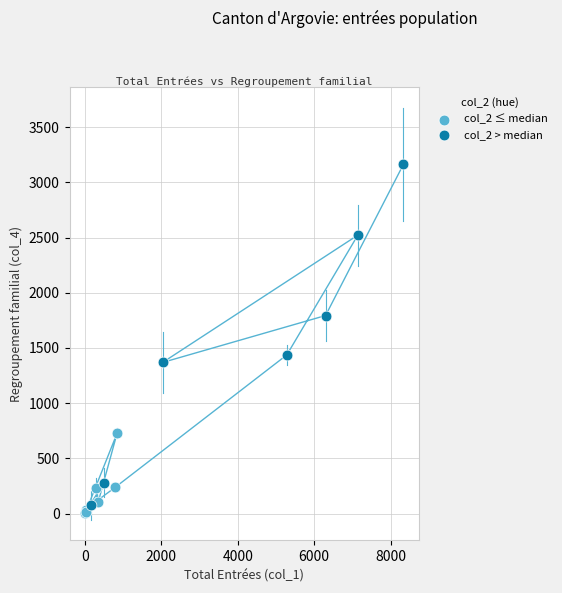

Which series has the widest spread of Y values?

col_2 > median